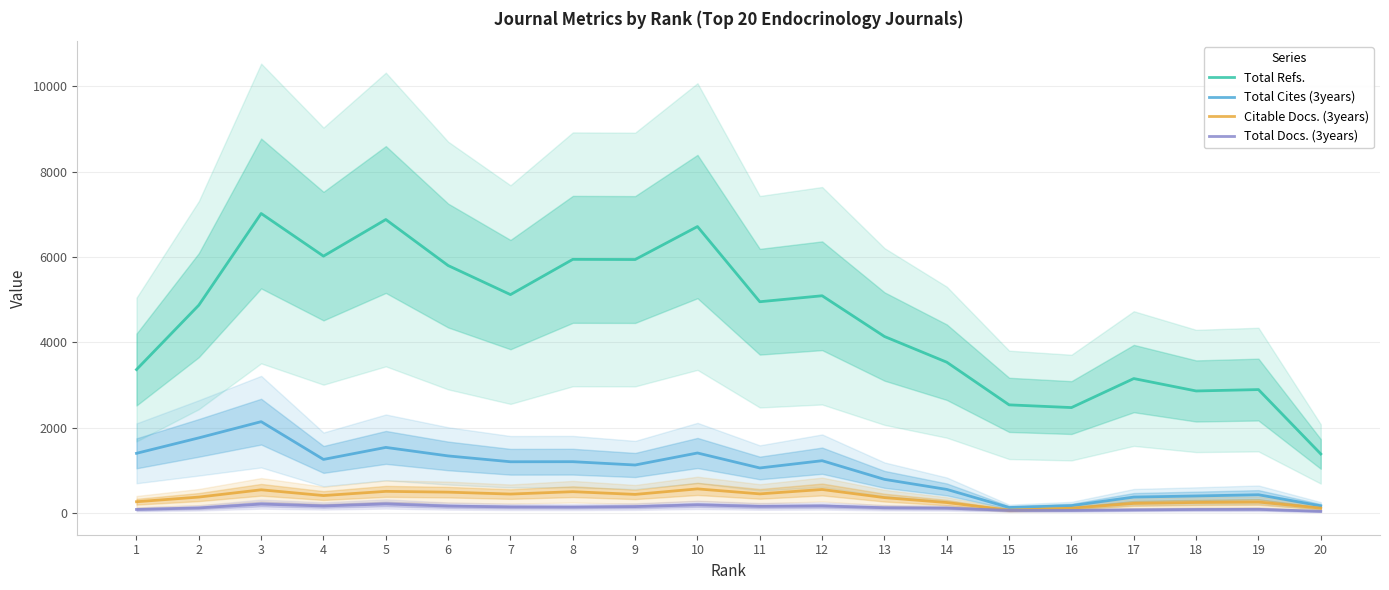

What is the total value across all series at 12?

7048.7